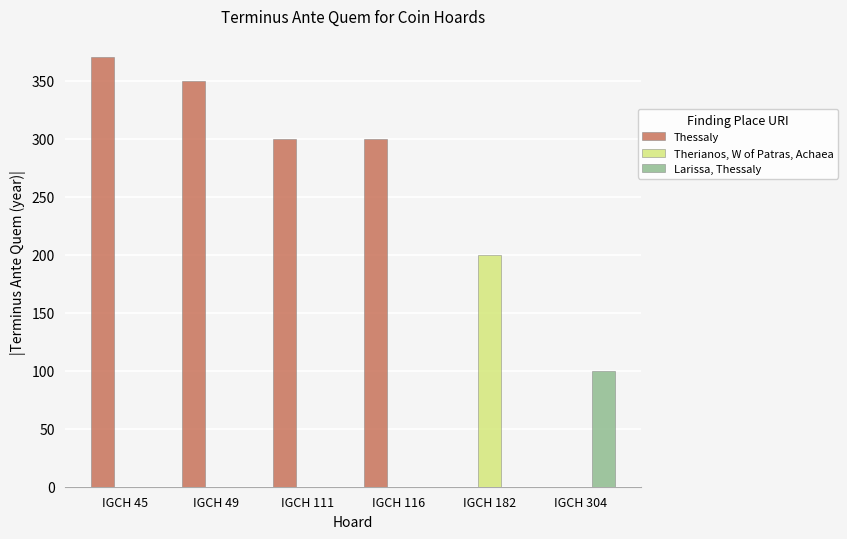

Which series changed the most between IGCH 111 and IGCH 304?

Thessaly